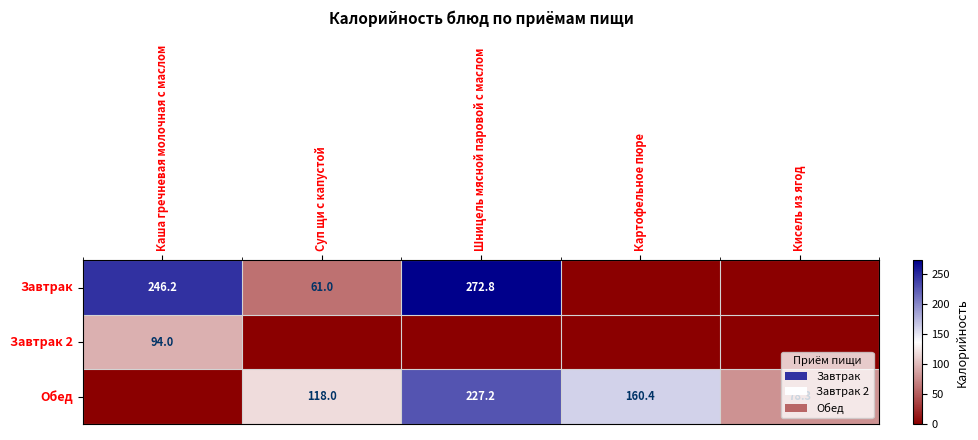

The value of Завтрак 2 at Каша гречневая молочная с маслом is 49.7. True or false?

False